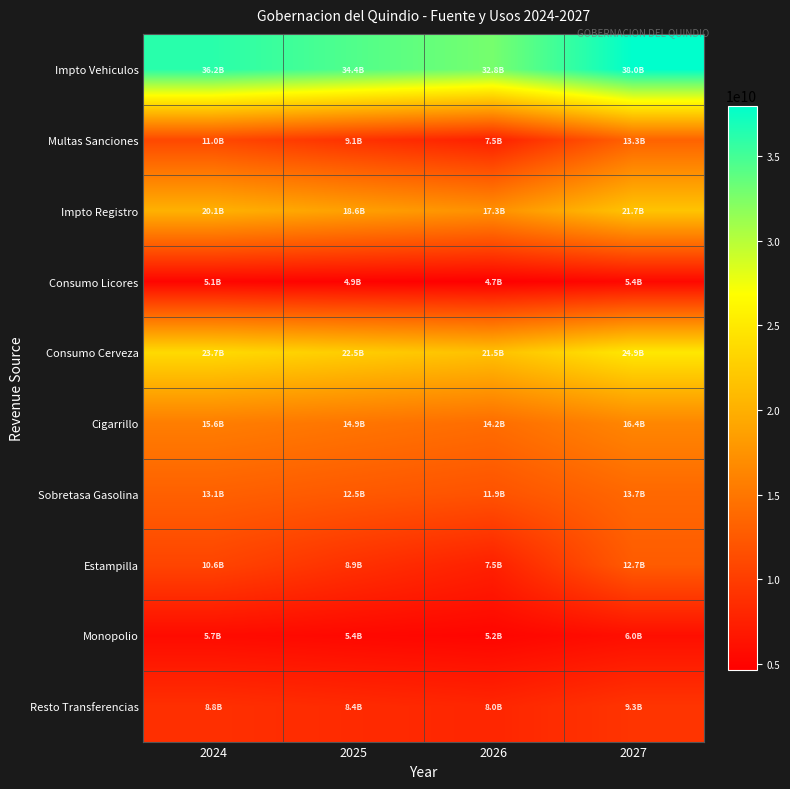

Rank the series at 2025 from lowest to highest value.

Consumo Licores, Monopolio, Resto Transferencias, Estampilla, Multas Sanciones, Sobretasa Gasolina, Cigarrillo, Impto Registro, Consumo Cerveza, Impto Vehiculos